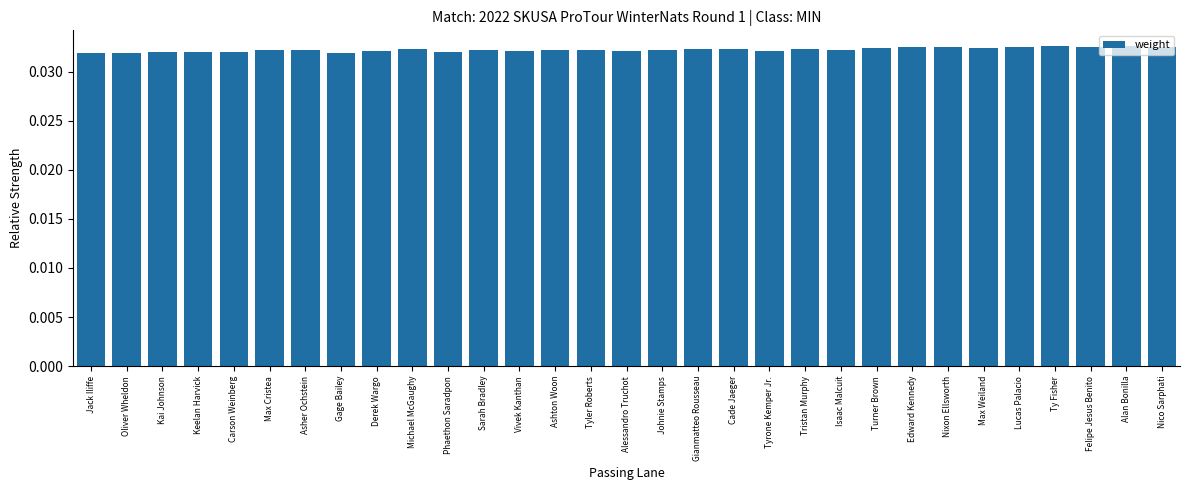

What is the label of the 9th bar from the left?

Derek Wargo